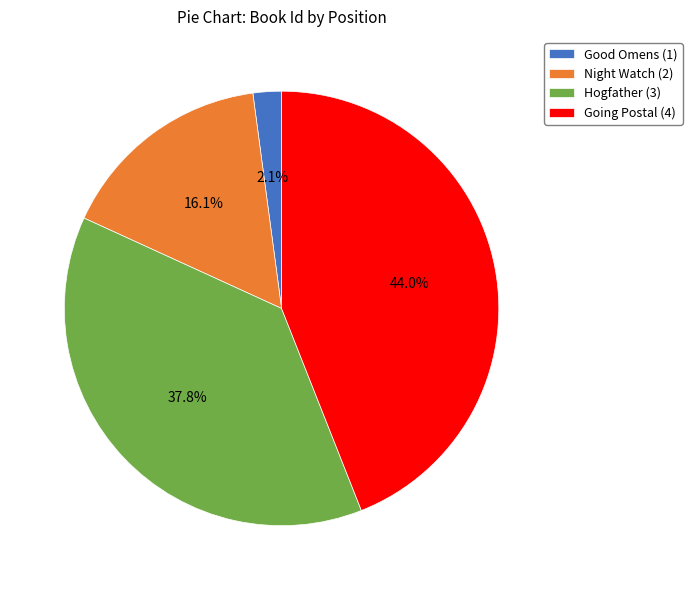

What percentage do Good Omens (1) and Going Postal (4) together represent?

46.1%